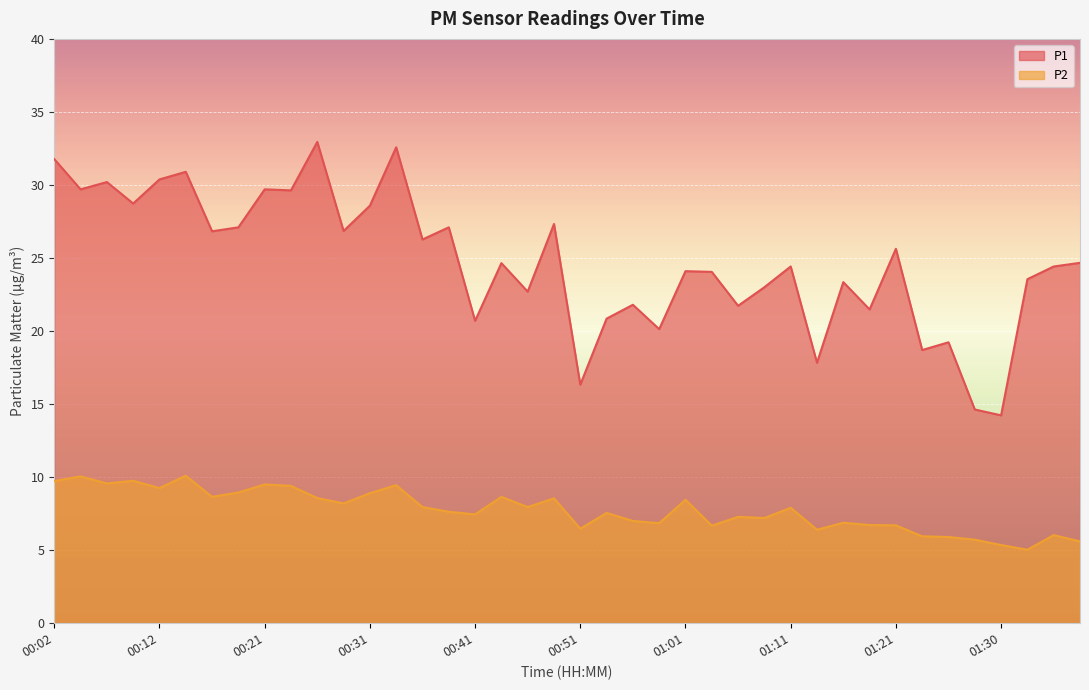

What is the sum of all P1 values?

988.8